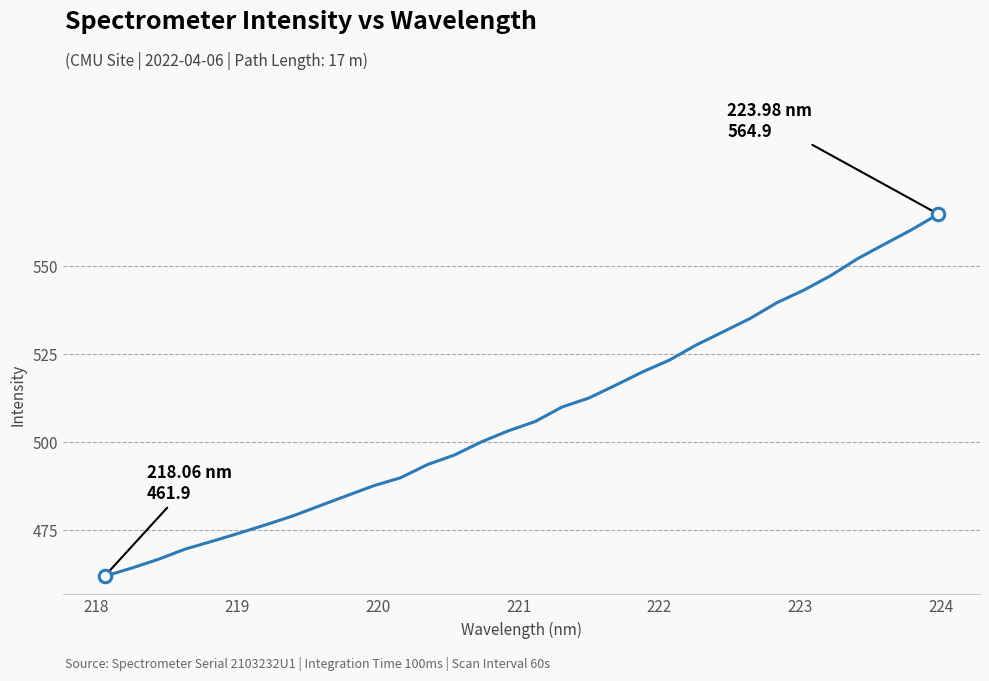

What is the greatest value displayed?

564.9